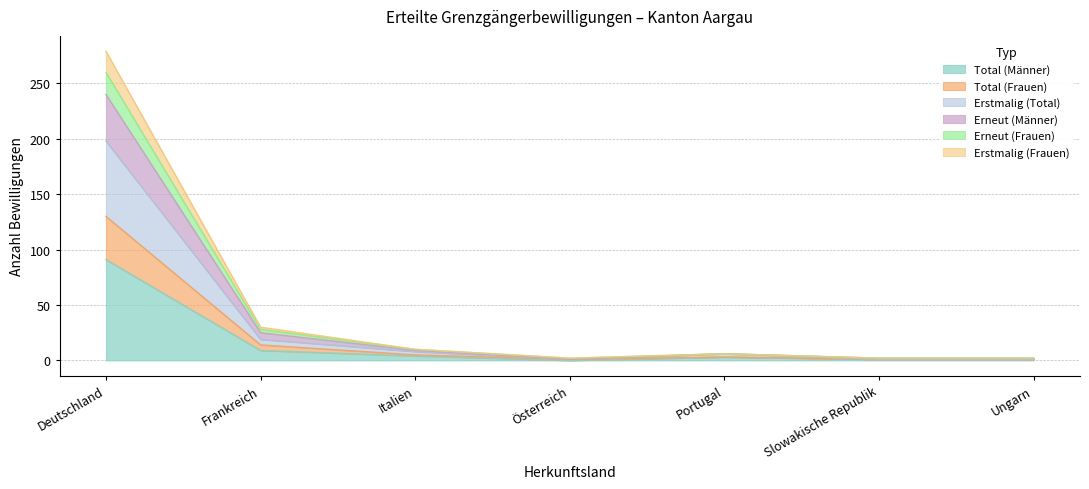

What position from the right is Slowakische Republik?

2